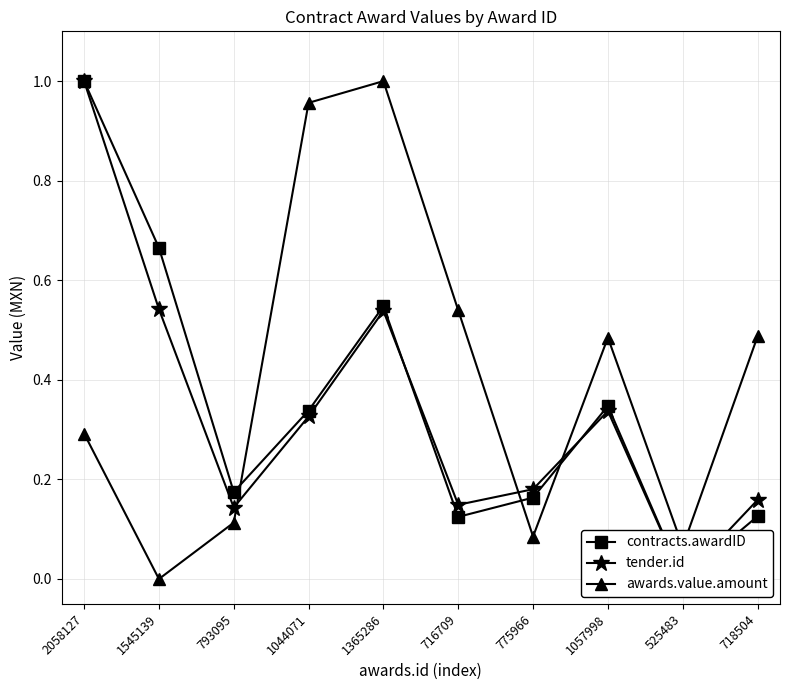

What are all the series names shown in the legend?

contracts.awardID, tender.id, awards.value.amount